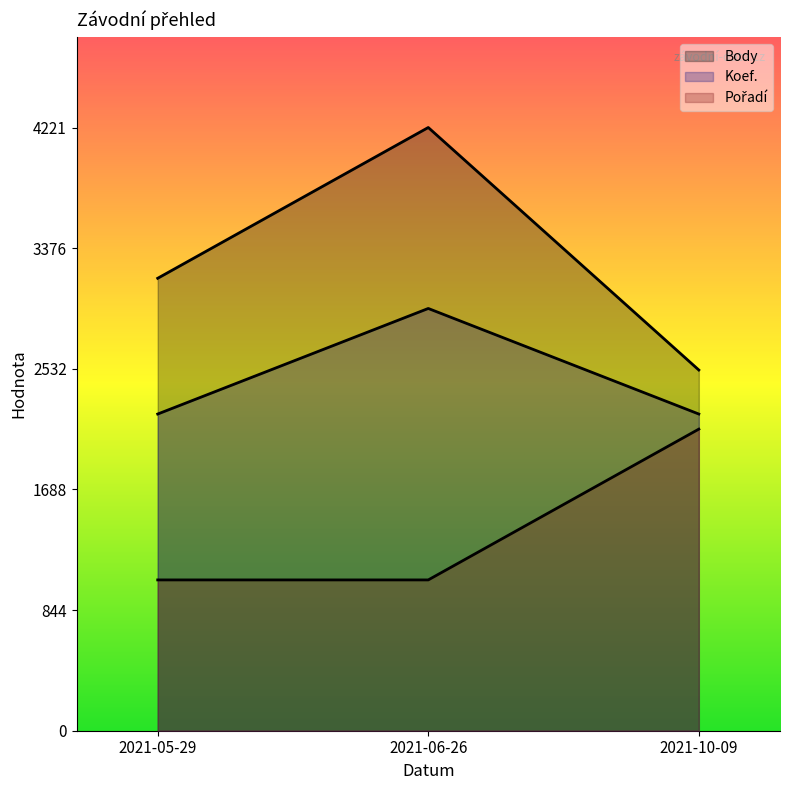

Does the chart display data point markers on the line(s)?

No